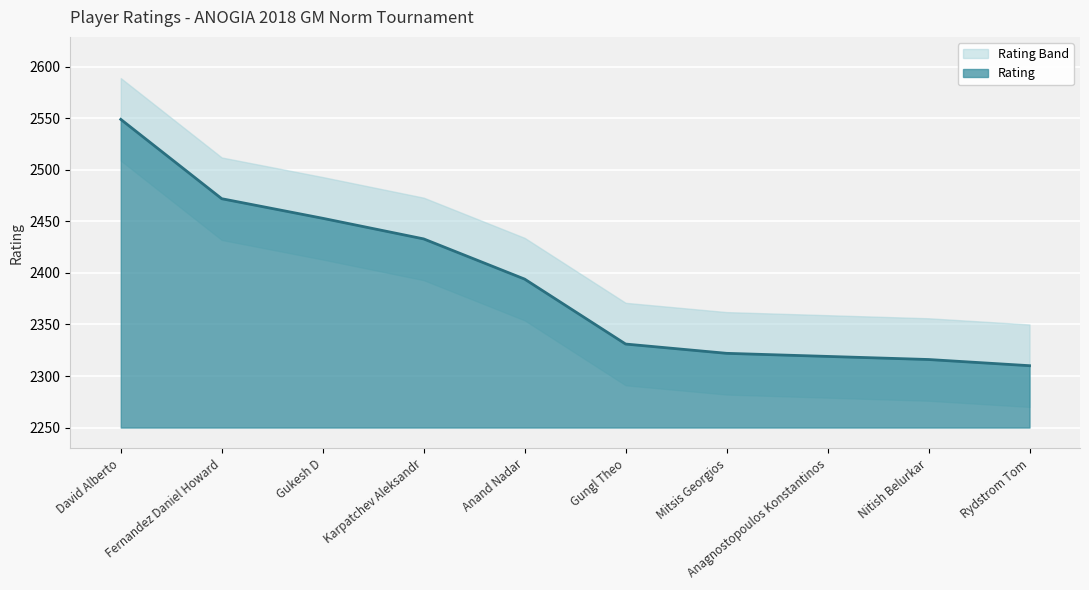

Approximately how many times larger is the value at Anand Nadar compared to David Alberto?

0.9